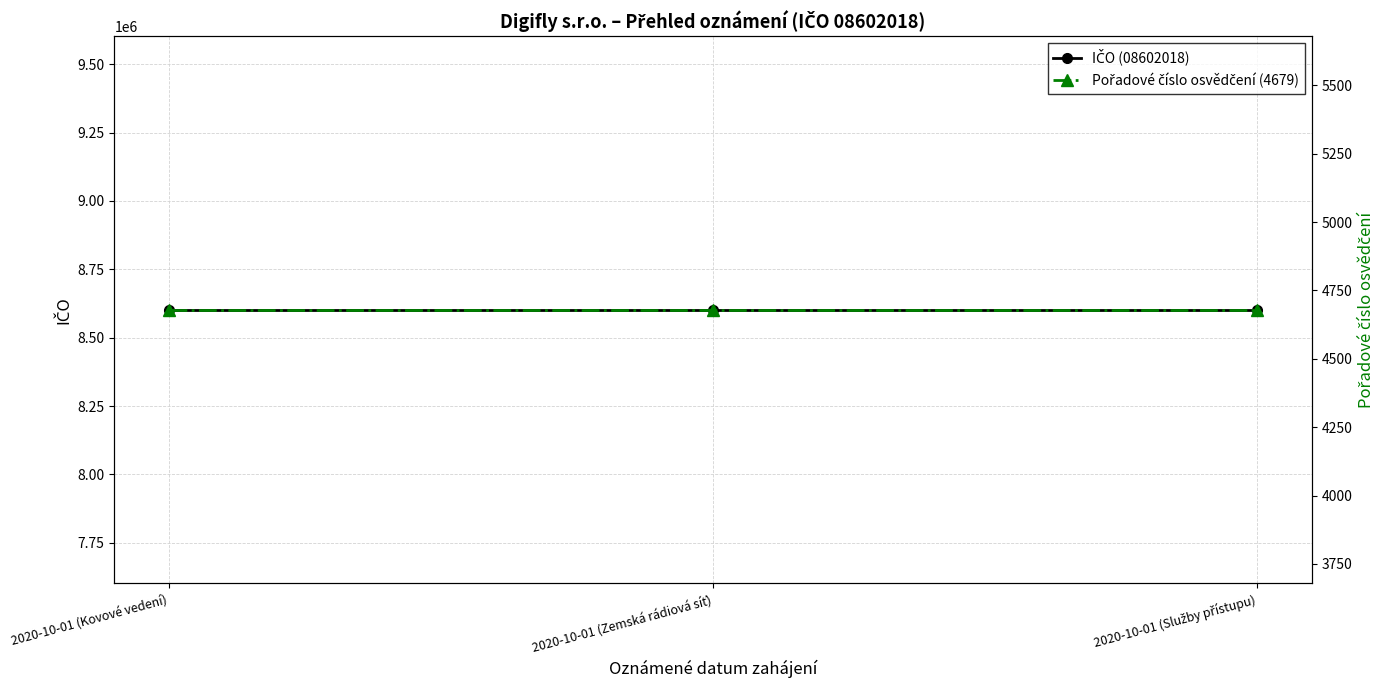

Between 2020-10-01 (Zemská rádiová síť) and 2020-10-01 (Služby přístupu), which is larger?

2020-10-01 (Zemská rádiová síť)